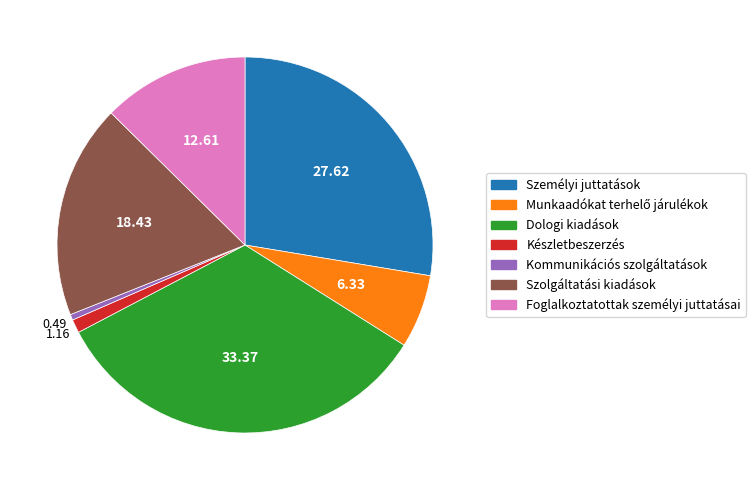

What is the largest slice in the pie chart?

Dologi kiadások